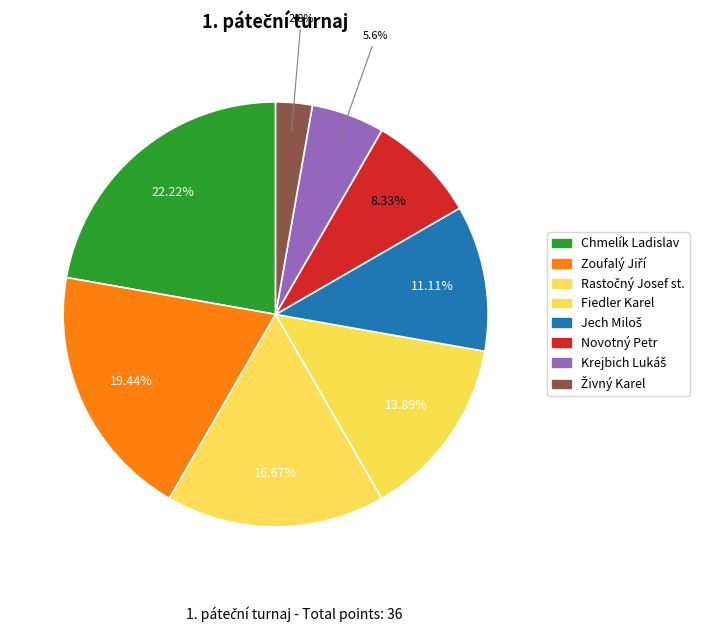

To the nearest percent, what percentage of the pie is Krejbich Lukáš?

6%